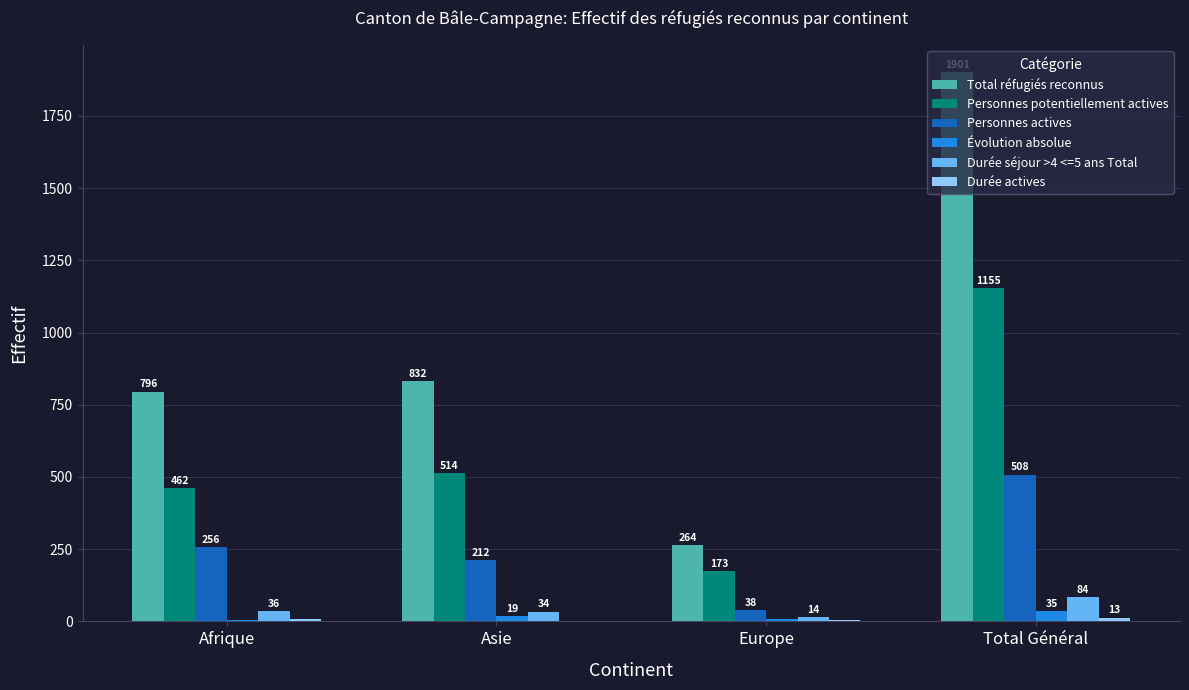

Which series changed the most between Afrique and Asie?

Personnes potentiellement actives